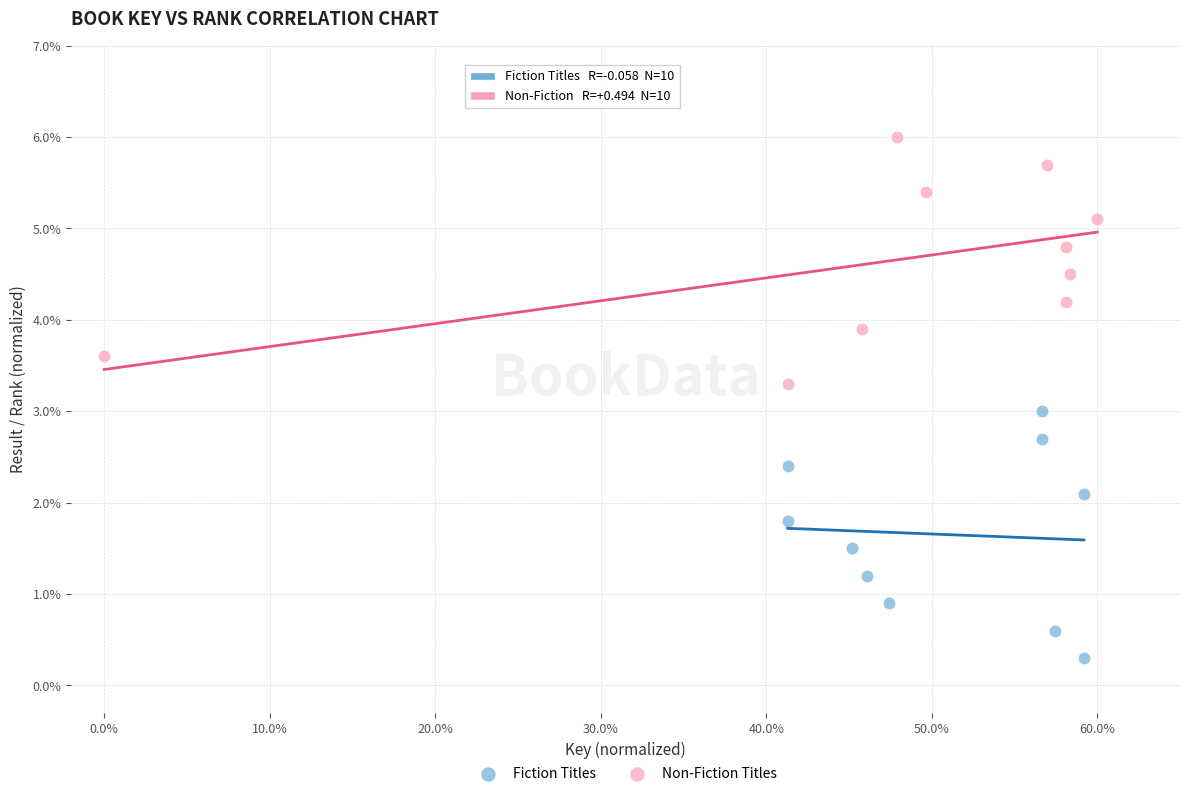

What are all the series names shown in the legend?

Fiction Titles, Non-Fiction Titles